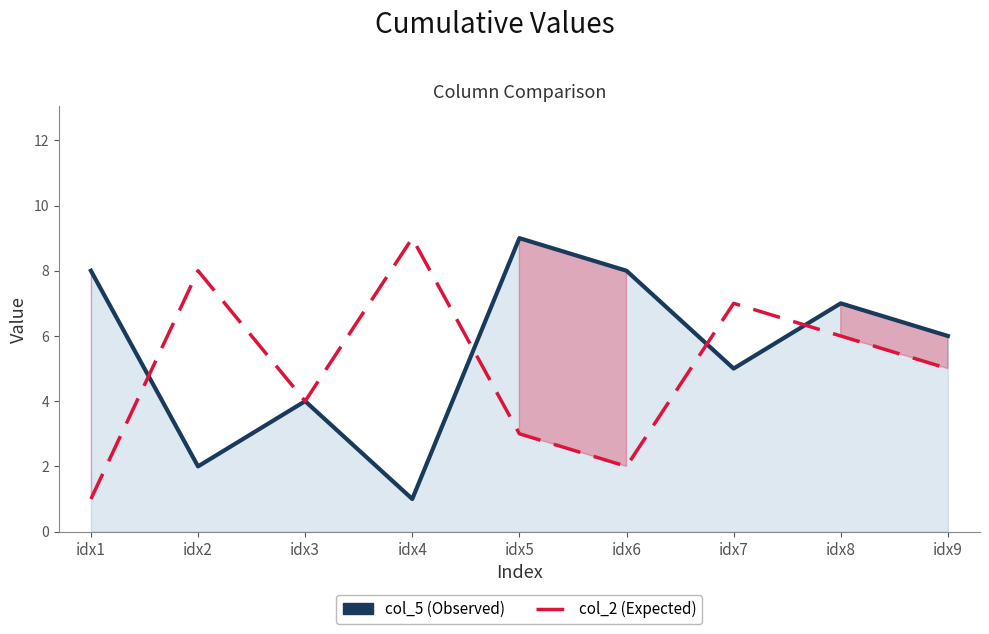

What is the total value across all series at idx8?

13